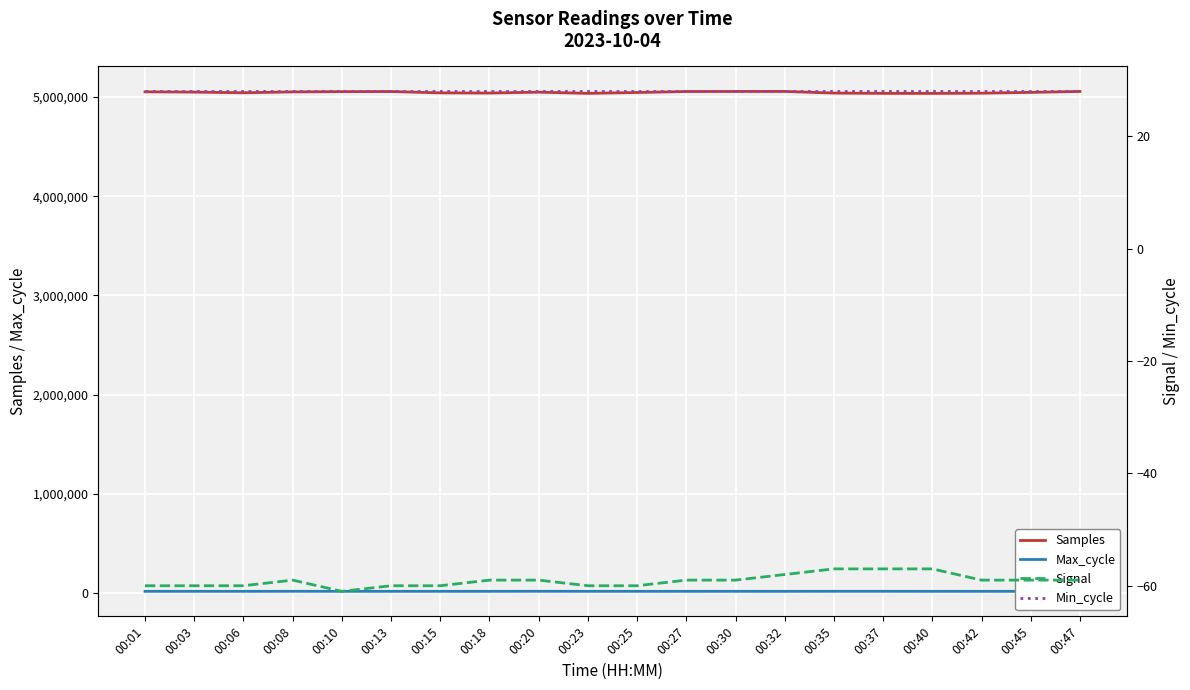

Rank the series at 00:18 from highest to lowest value.

Samples, Max_cycle, Min_cycle, Signal